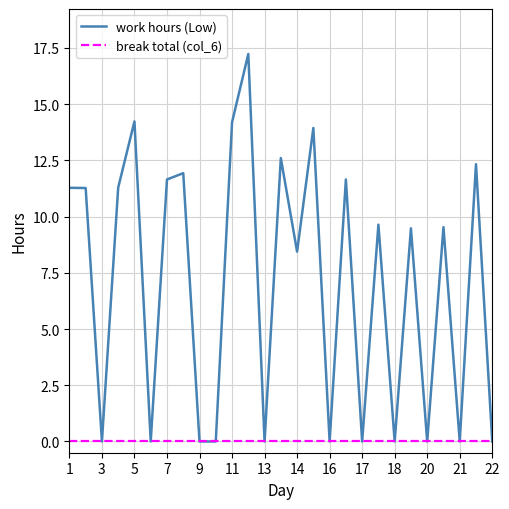

List the series in order of their peak value, lowest first.

break total (col_6), work hours (Low)